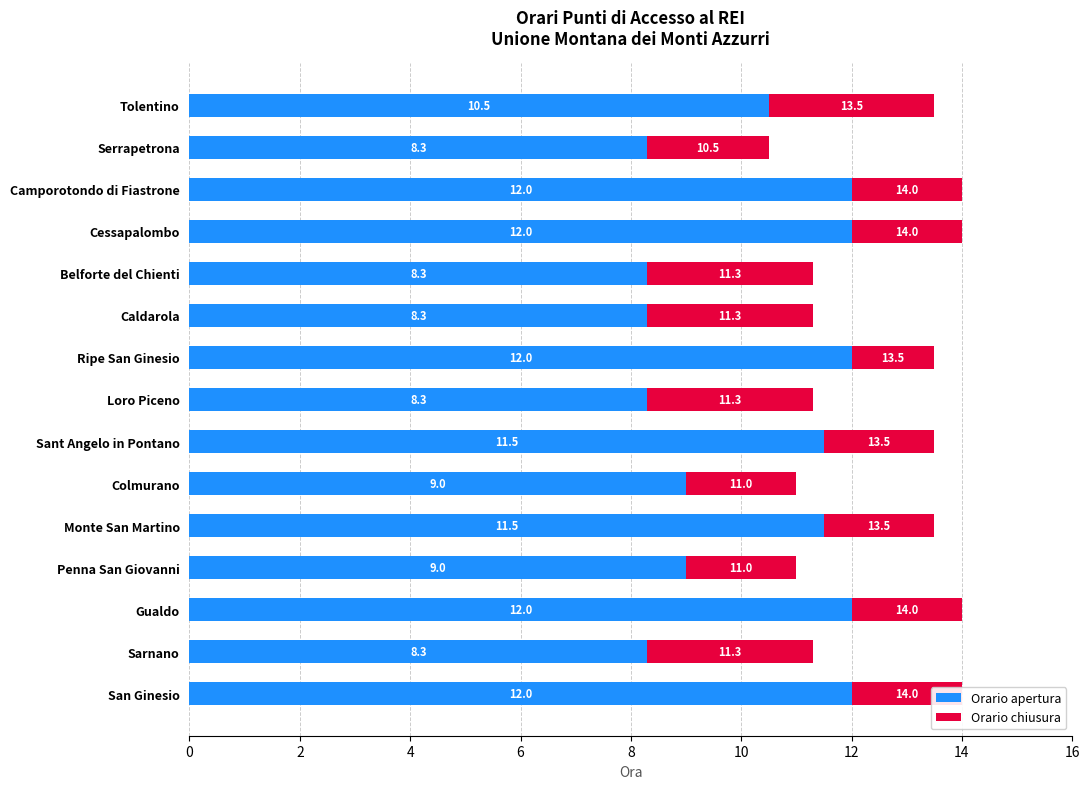

How many categories are shown in the chart?

15